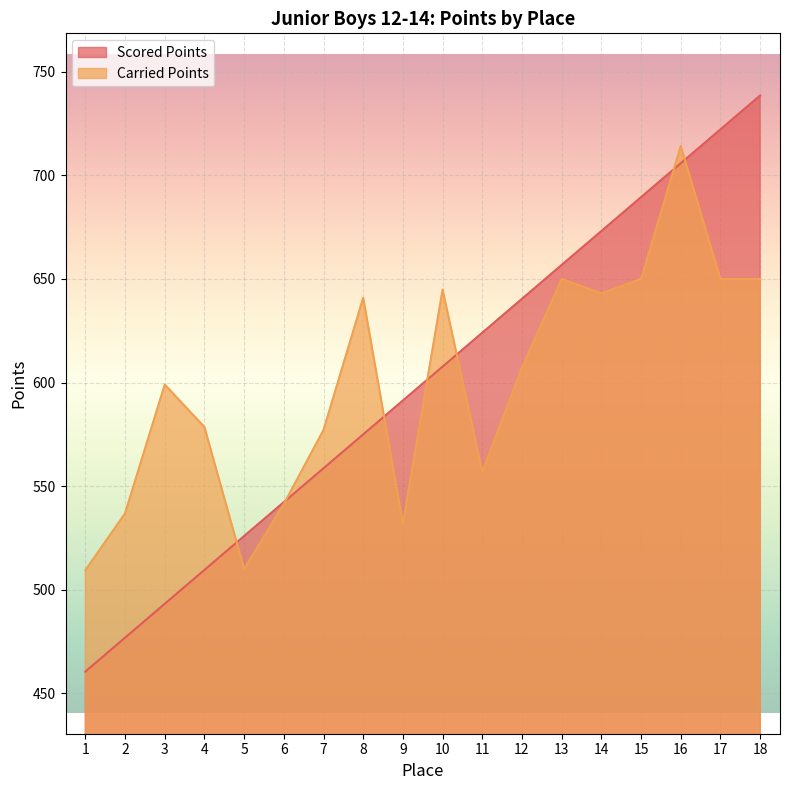

Is it true that Carried Points equals 214.8 at 14?

False